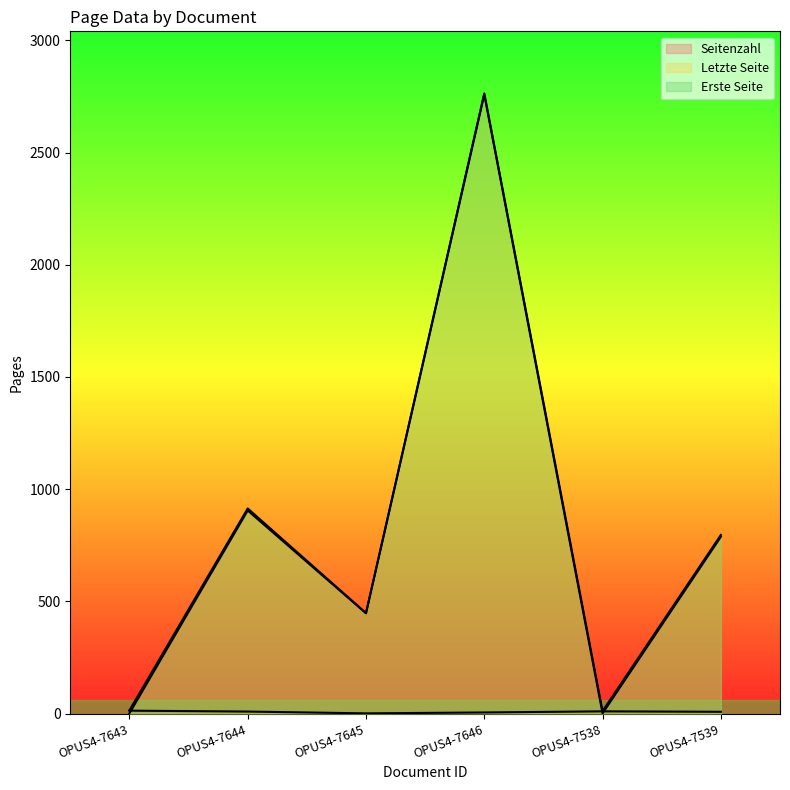

Is it true that Erste Seite equals 1429 at OPUS4-7646?

False